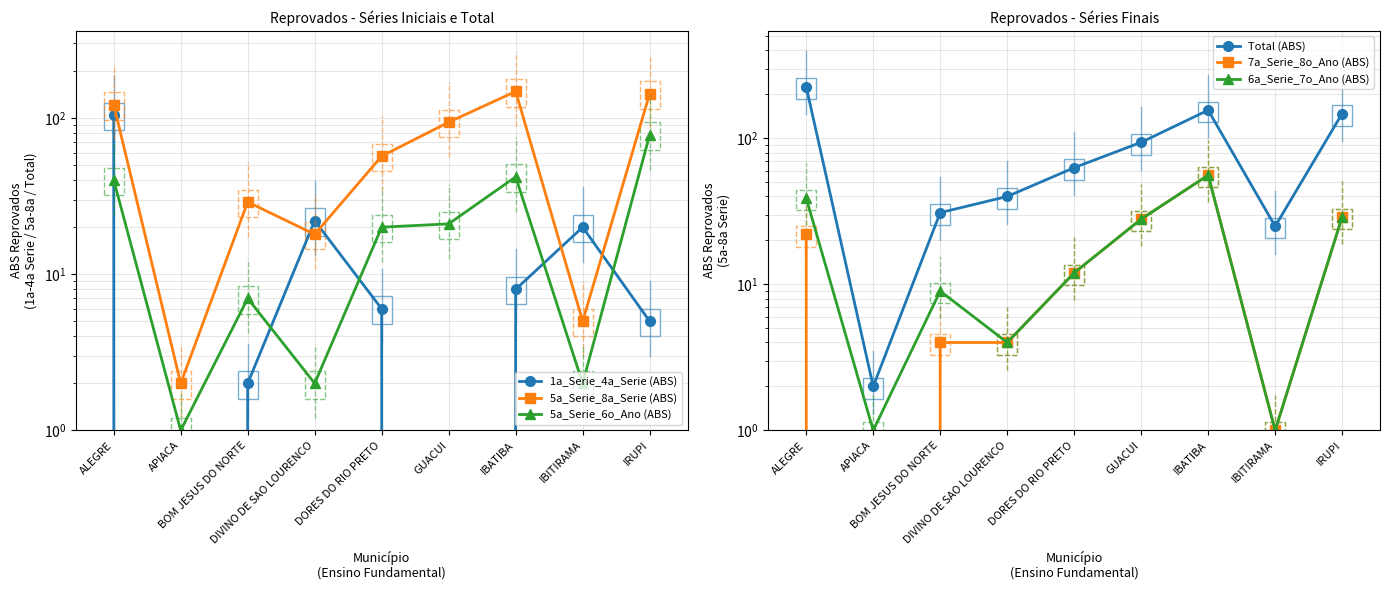

True or false: 1a_Serie_4a_Serie (ABS) has a value of 104 at ALEGRE.

True